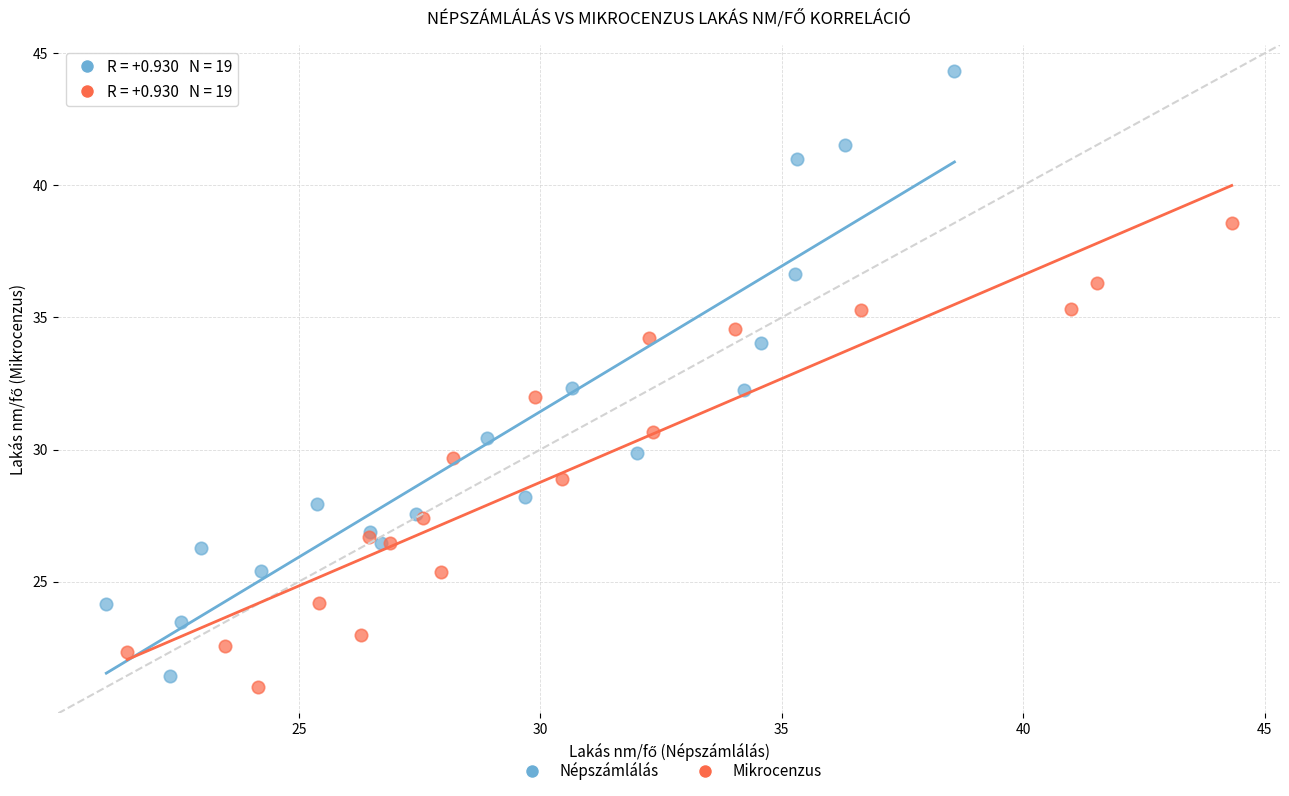

What are all the series names shown in the legend?

Népszámlálás, Mikrocenzus